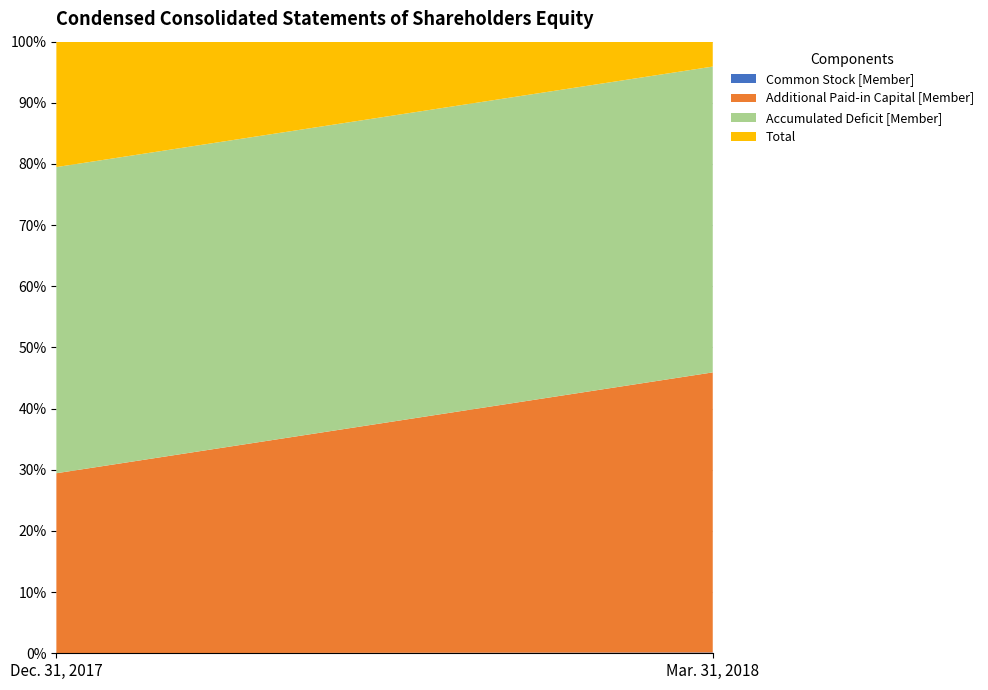

Reading left to right, transcribe all the data shown in this chart.

Common Stock [Member]: 3852	41231
Additional Paid-in Capital [Member]: 9077690	14483968
Accumulated Deficit [Member]: -15442401	-15813106
Total: -6326189	-1287907